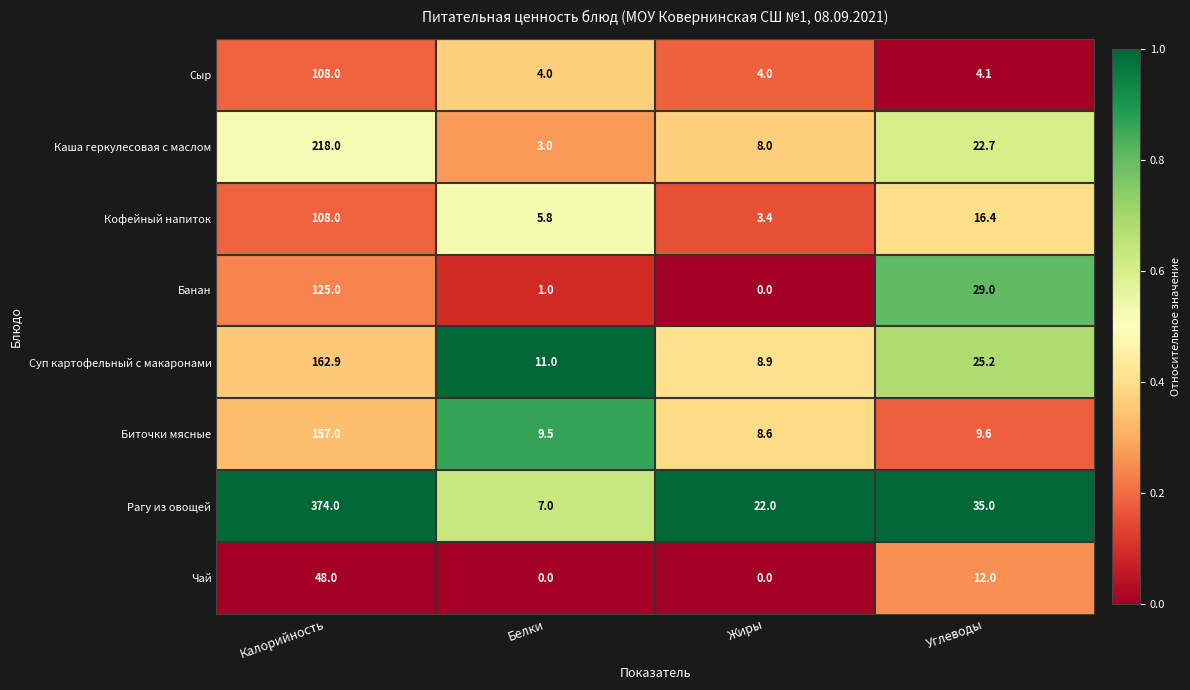

Where is Биточки мясные nearest to the value 82?

Углеводы